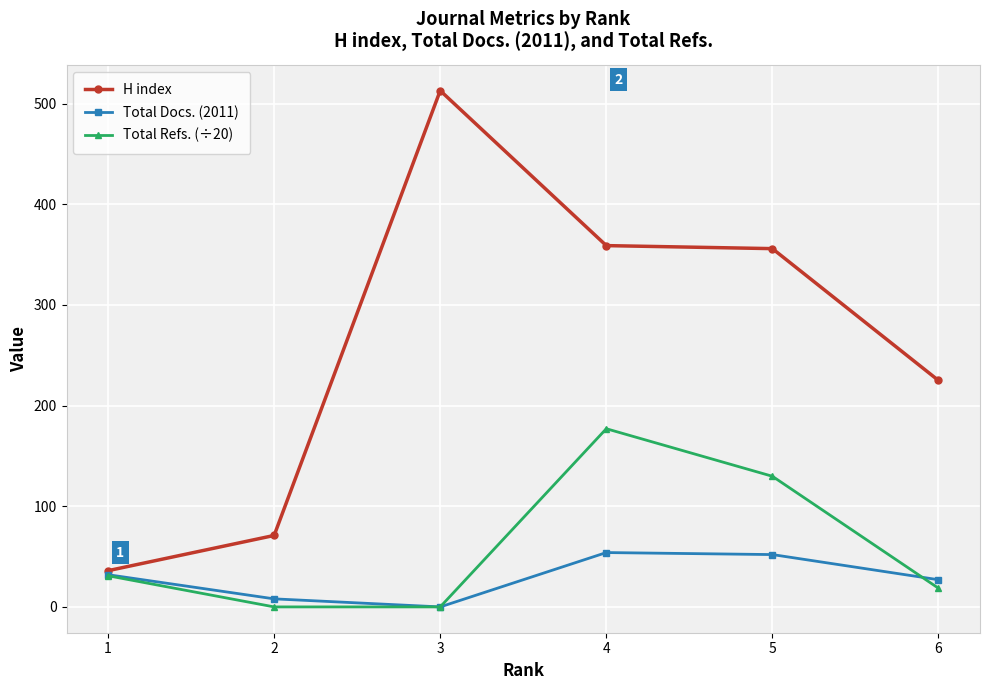

What is the value of the Total Refs. (÷20) point at the 4th from the left?

177.1